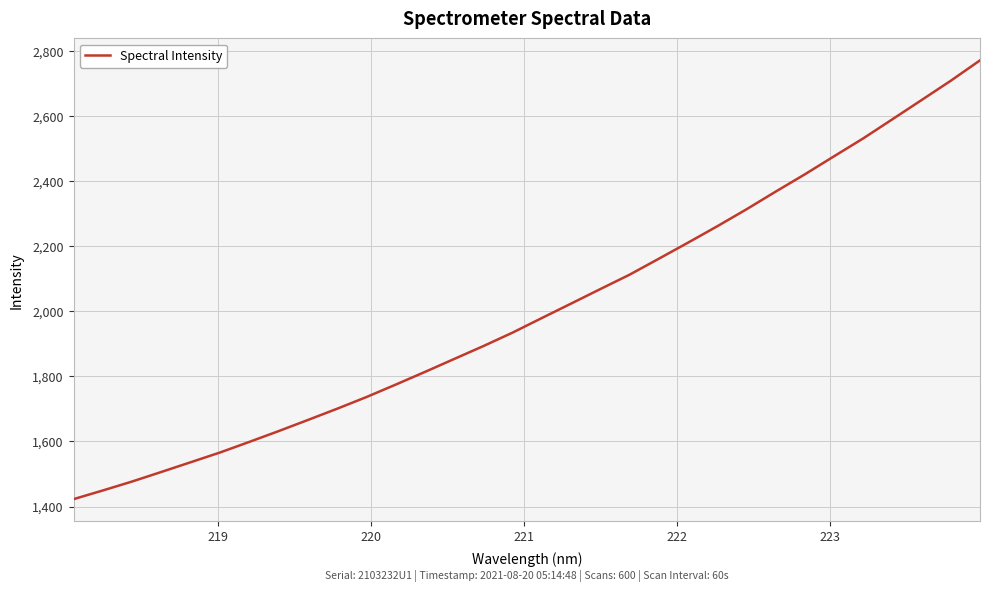

How many values exceed 1979?

16